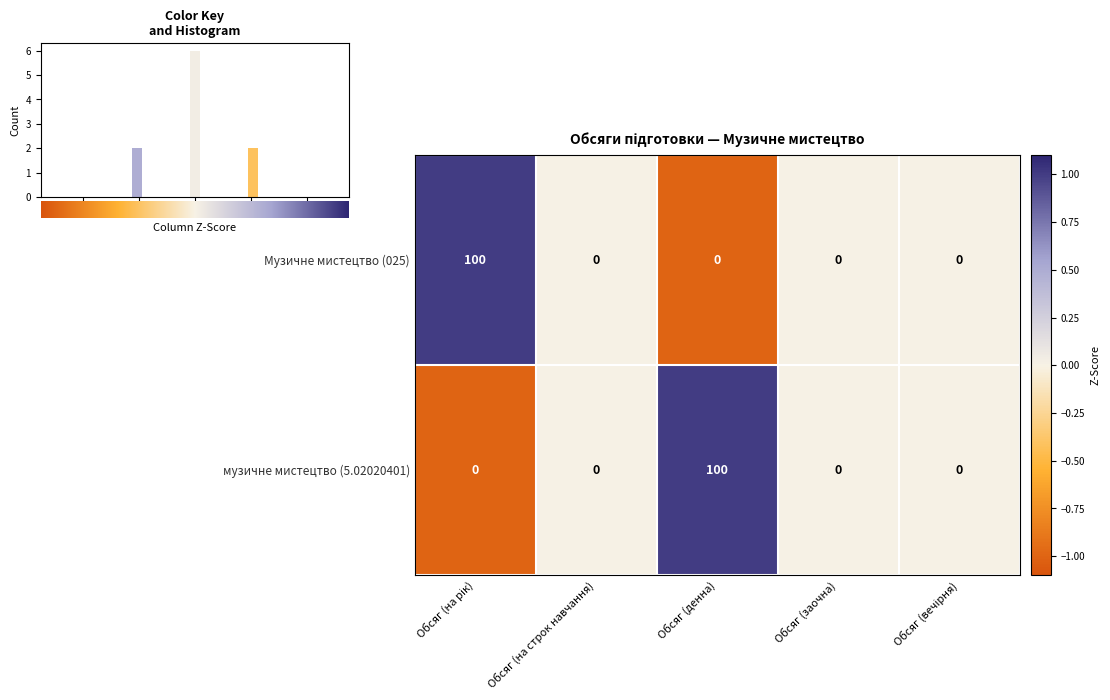

What is the difference between the maximum and minimum values in the Музичне мистецтво (025) series?

100